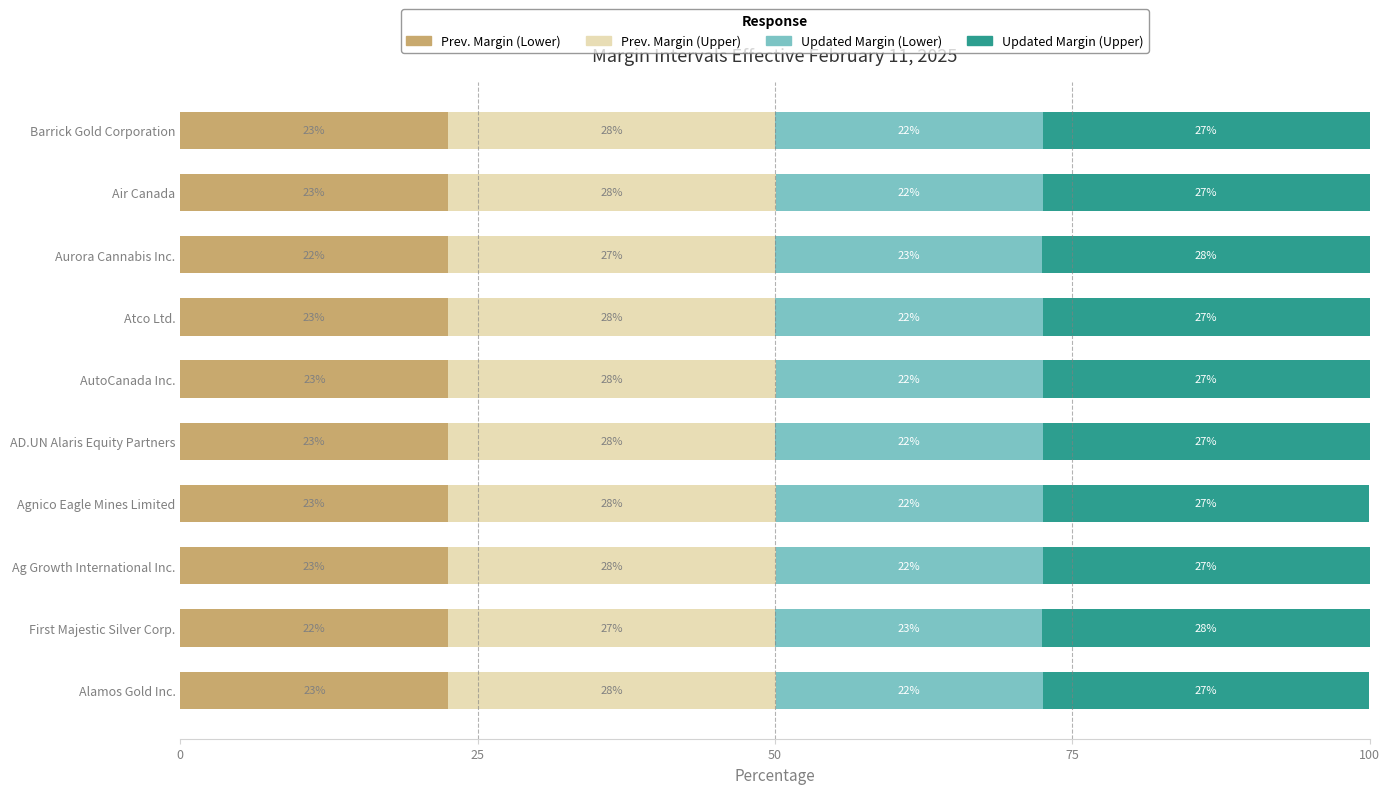

Count the Prev. Margin (Upper) values in the range 27 to 28.

10